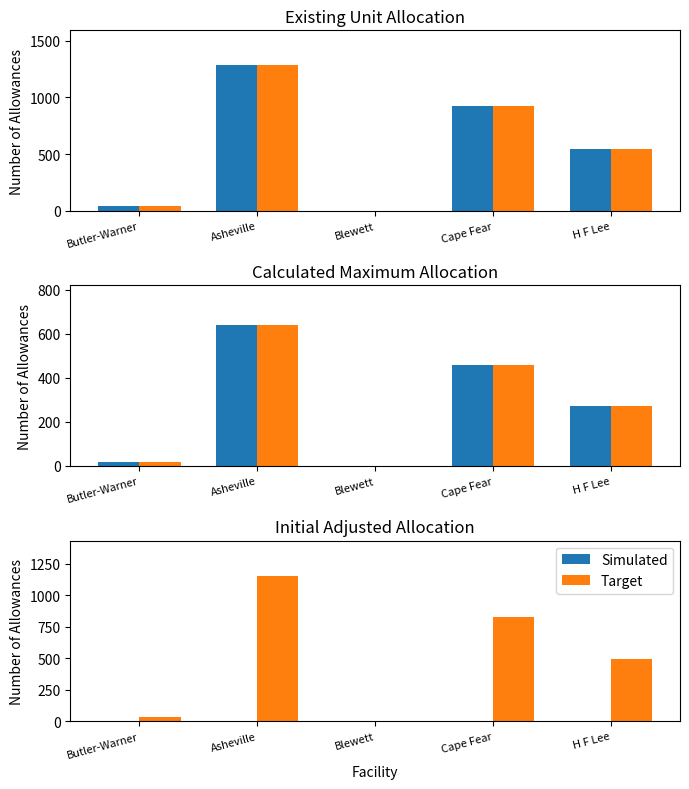

Between Butler-Warner and Cape Fear, which series saw the biggest shift?

Target